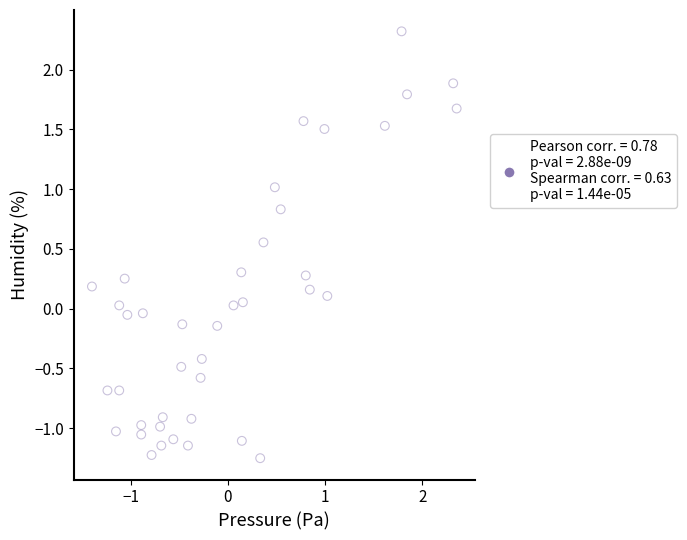

What is the range of X values (max minus min)?

3.7